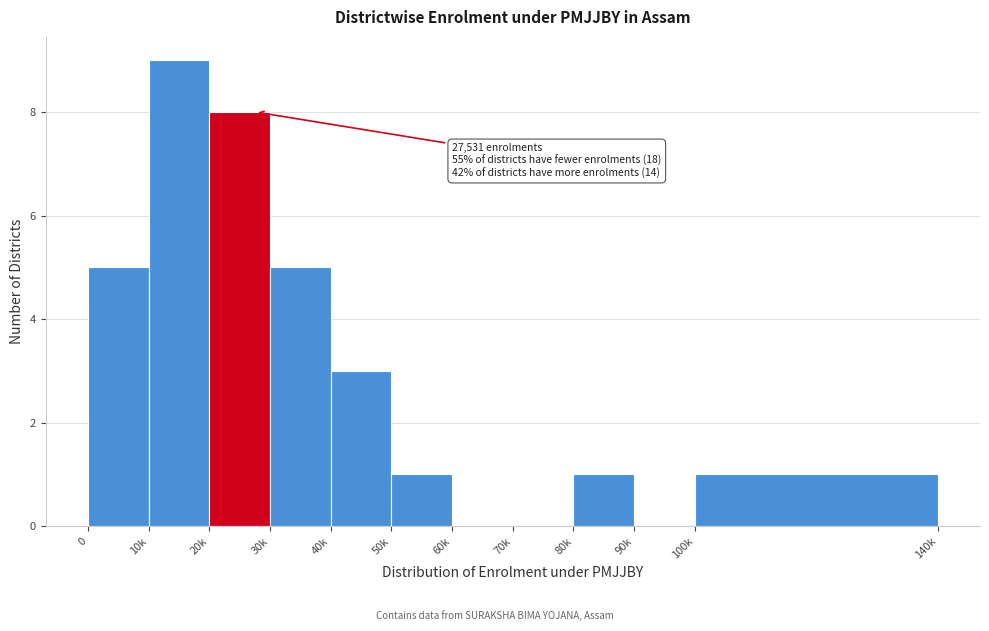

Reading left to right, extract all data points from this chart.

0=5	10k=9	20k=8	30k=5	40k=3	50k=1	60k=0	70k=0	80k=1	90k=0	100k=1